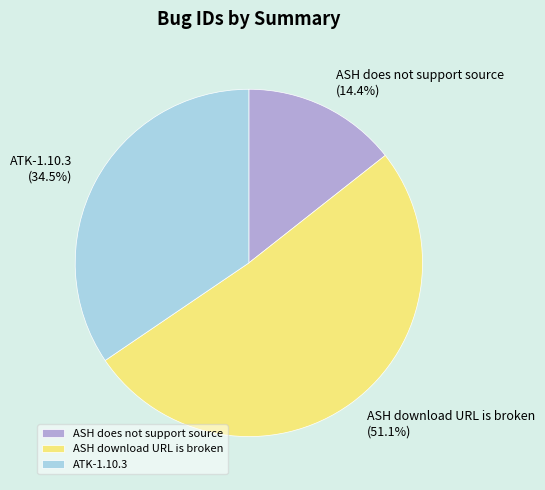

What percentage do ATK-1.10.3 and ASH download URL is broken together represent?

85.6%